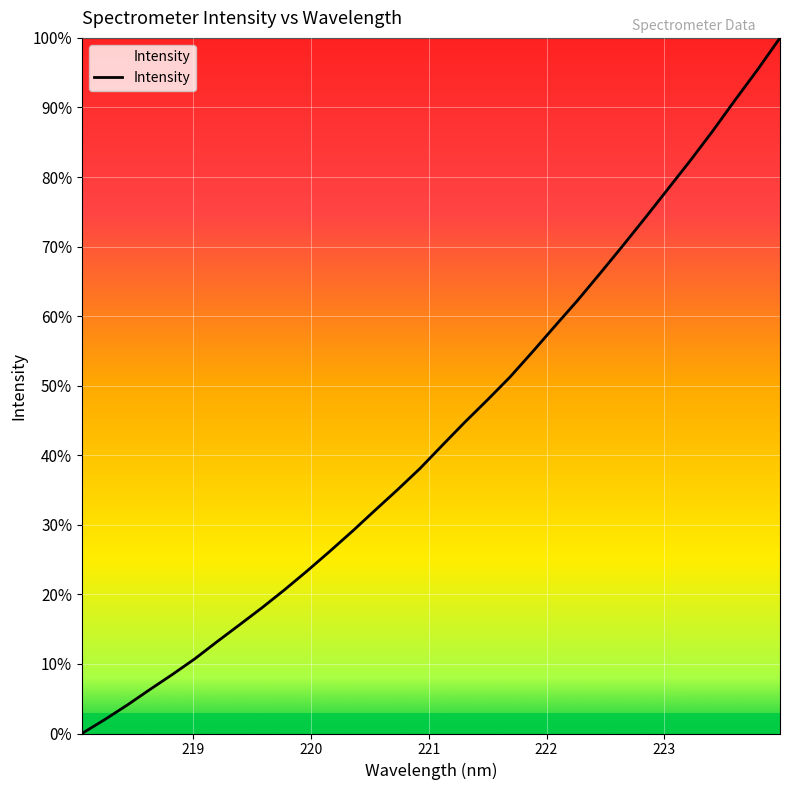

What is the greatest value displayed?

100.0